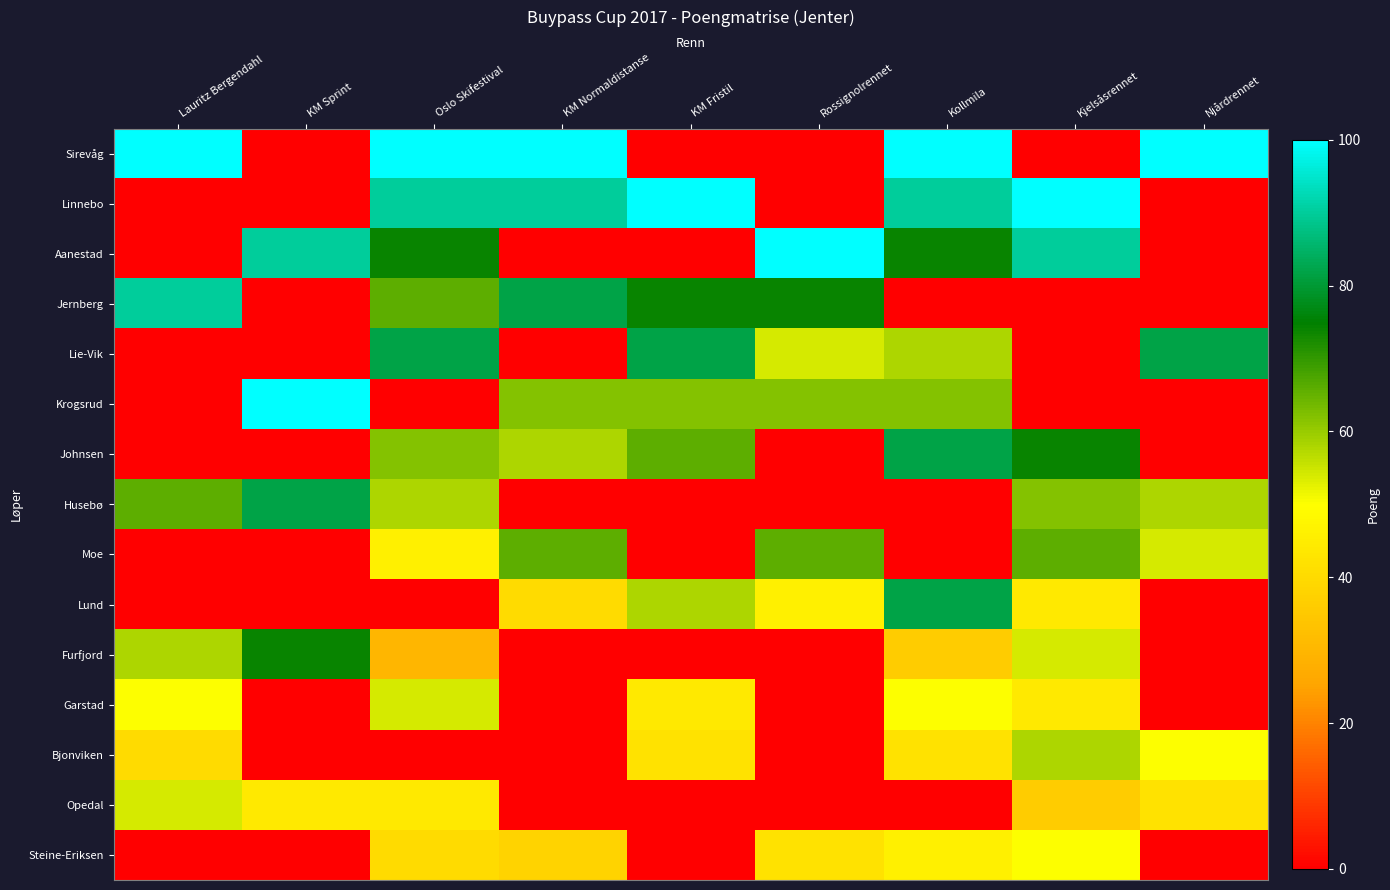

What is the total value across all series at KM Sprint?

390